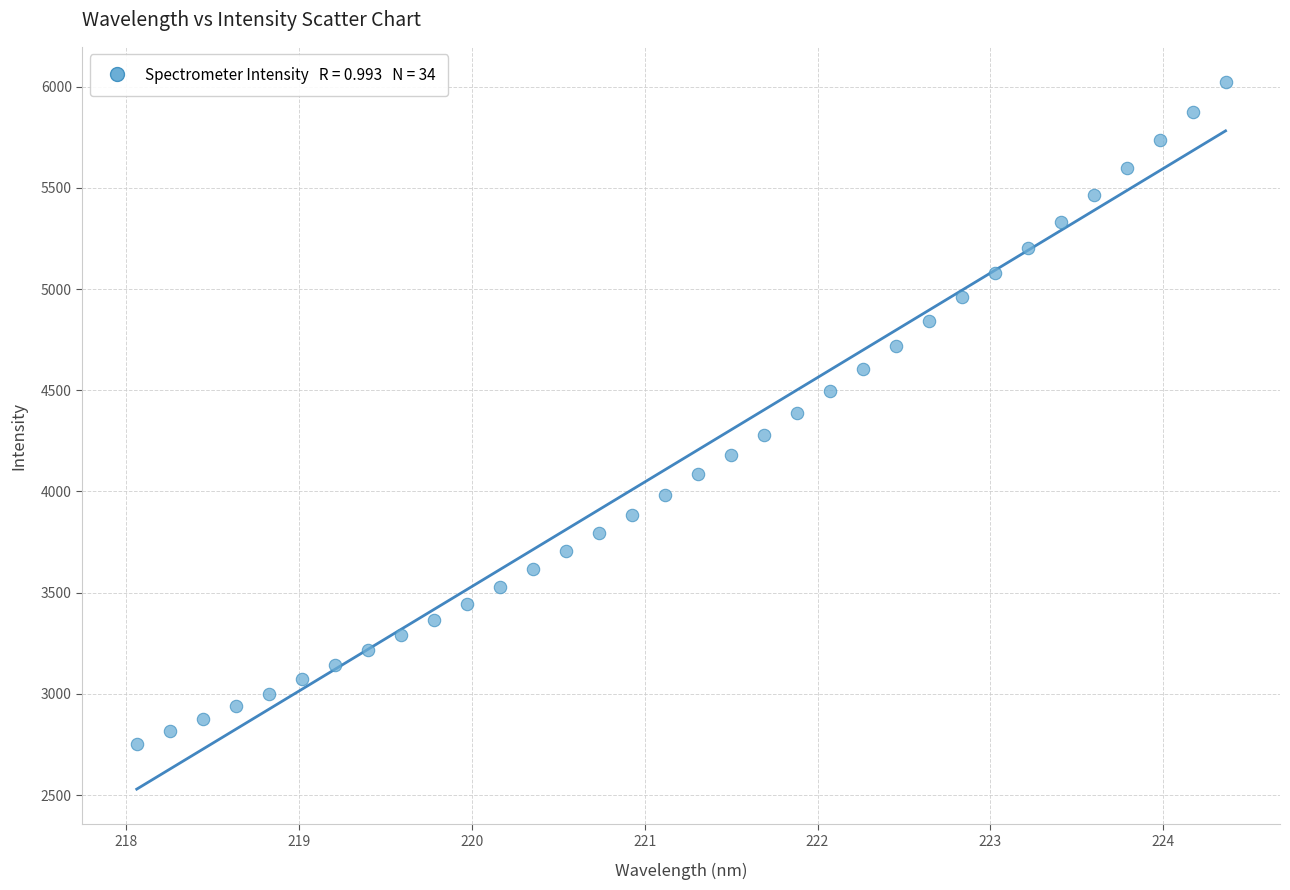

What is the range of X values (max minus min)?

6.3